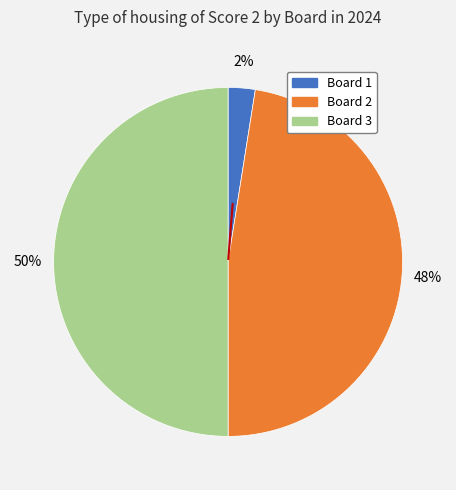

To the nearest percent, what is the average slice percentage?

33%